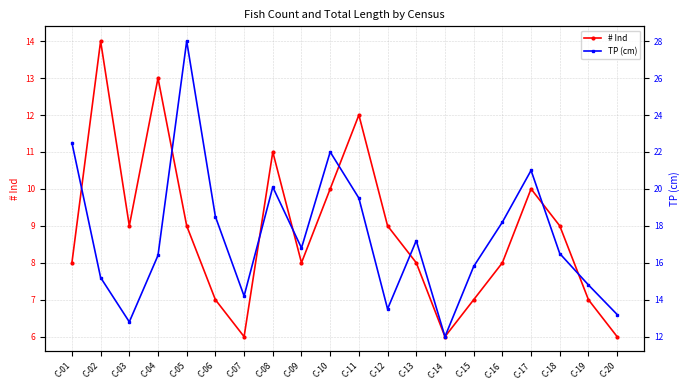

Rank the series by their maximum value, from highest to lowest.

TP (cm), # Ind